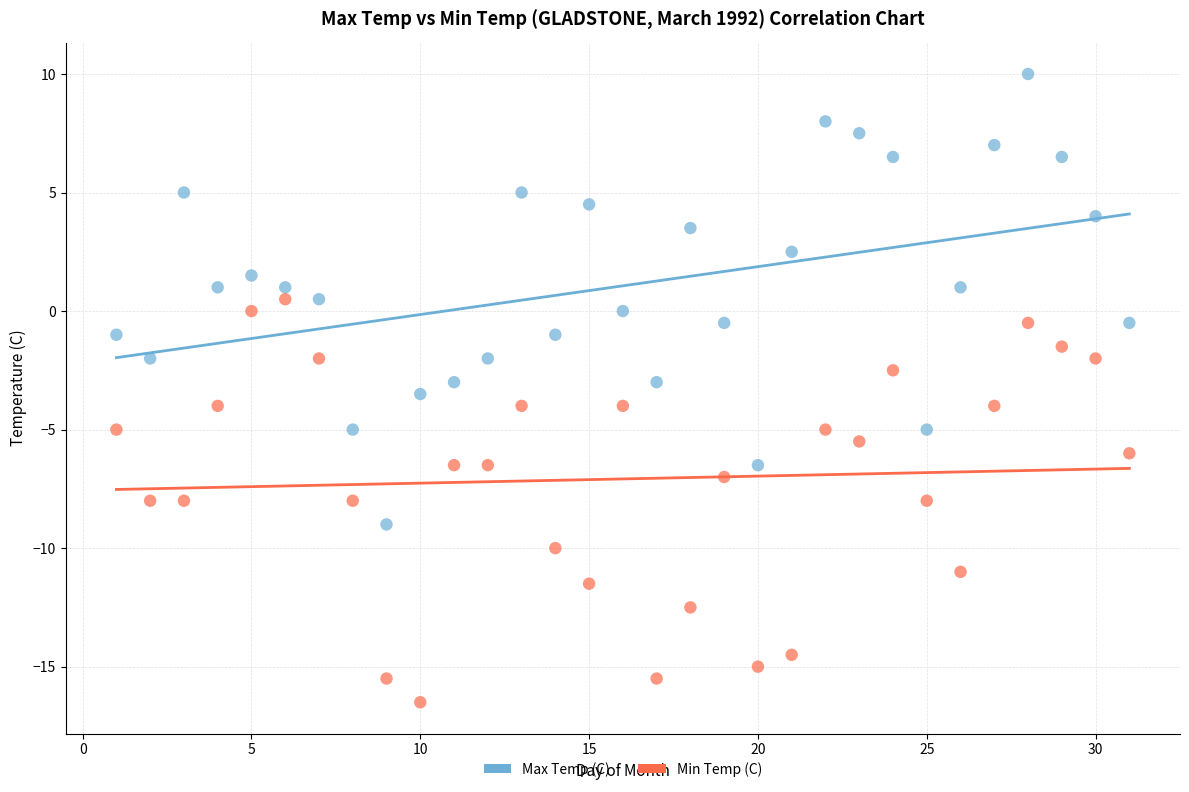

Across all data points, what is the range of X values (max minus min)?

30.0